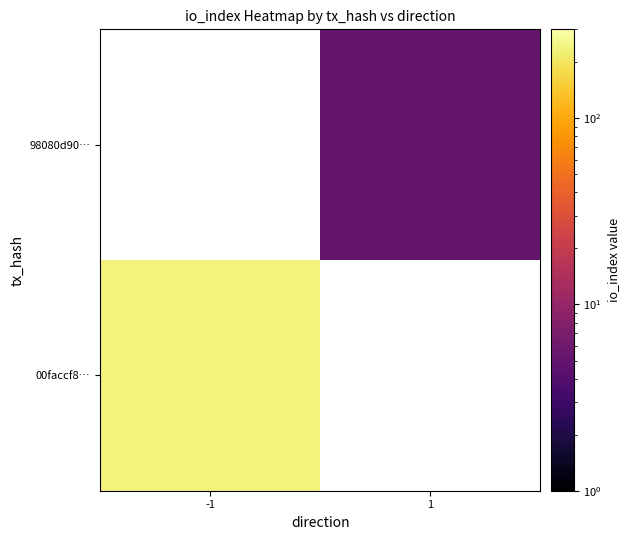

What is the maximum value shown in the chart?

238.0